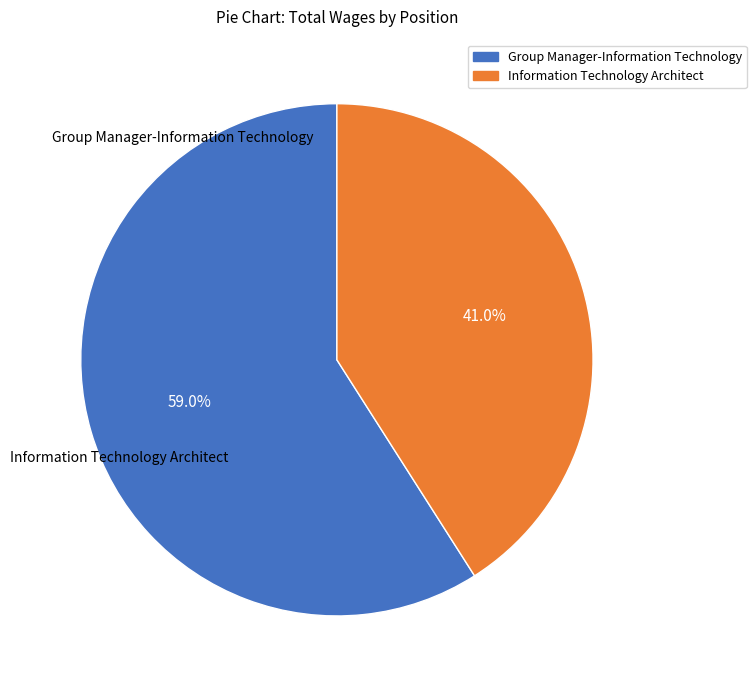

To the nearest percent, what portion does Information Technology Architect represent?

41%